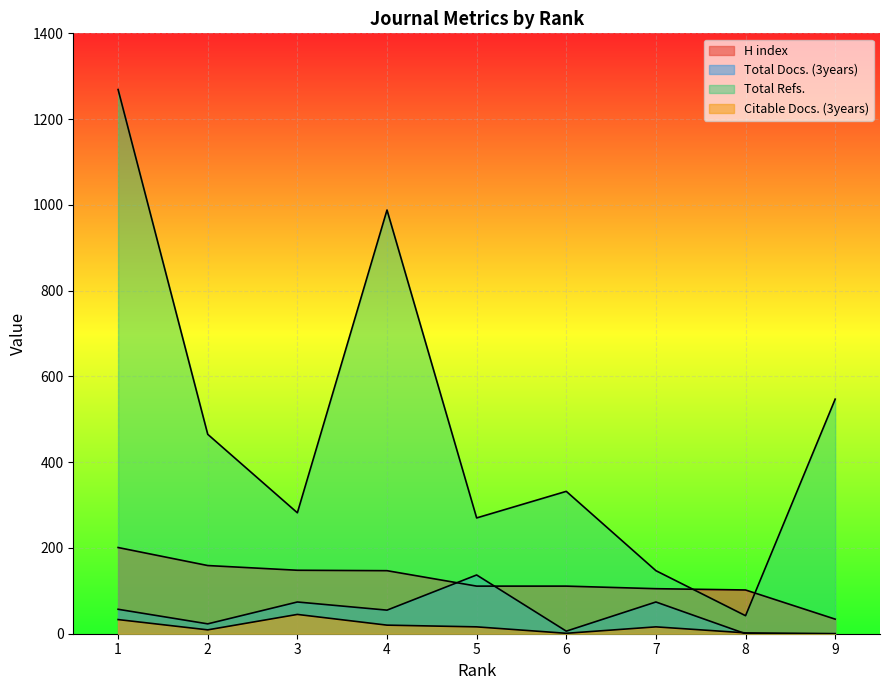

What is the value of the Citable Docs. (3years) point at the 4th from the left?

20